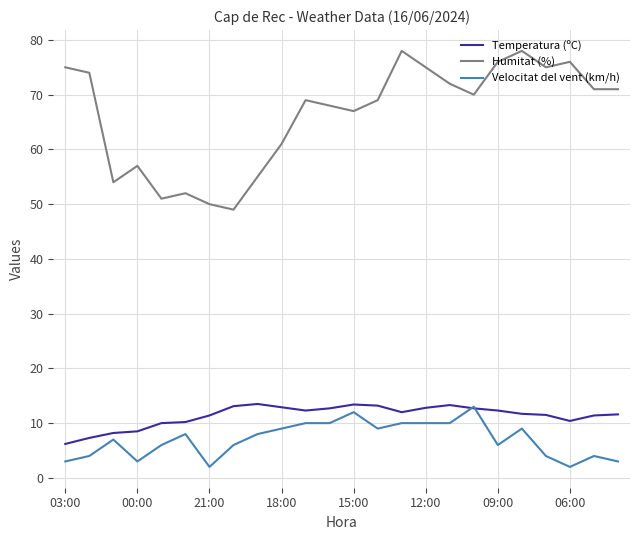

How many lines are shown in the chart?

3